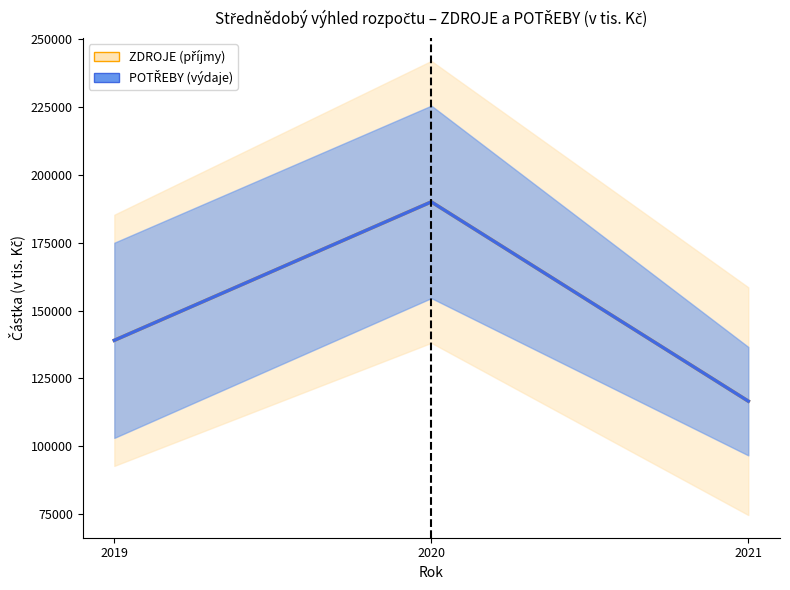

Where is POTŘEBY (výdaje) (střed) nearest to the value 153328?

2019